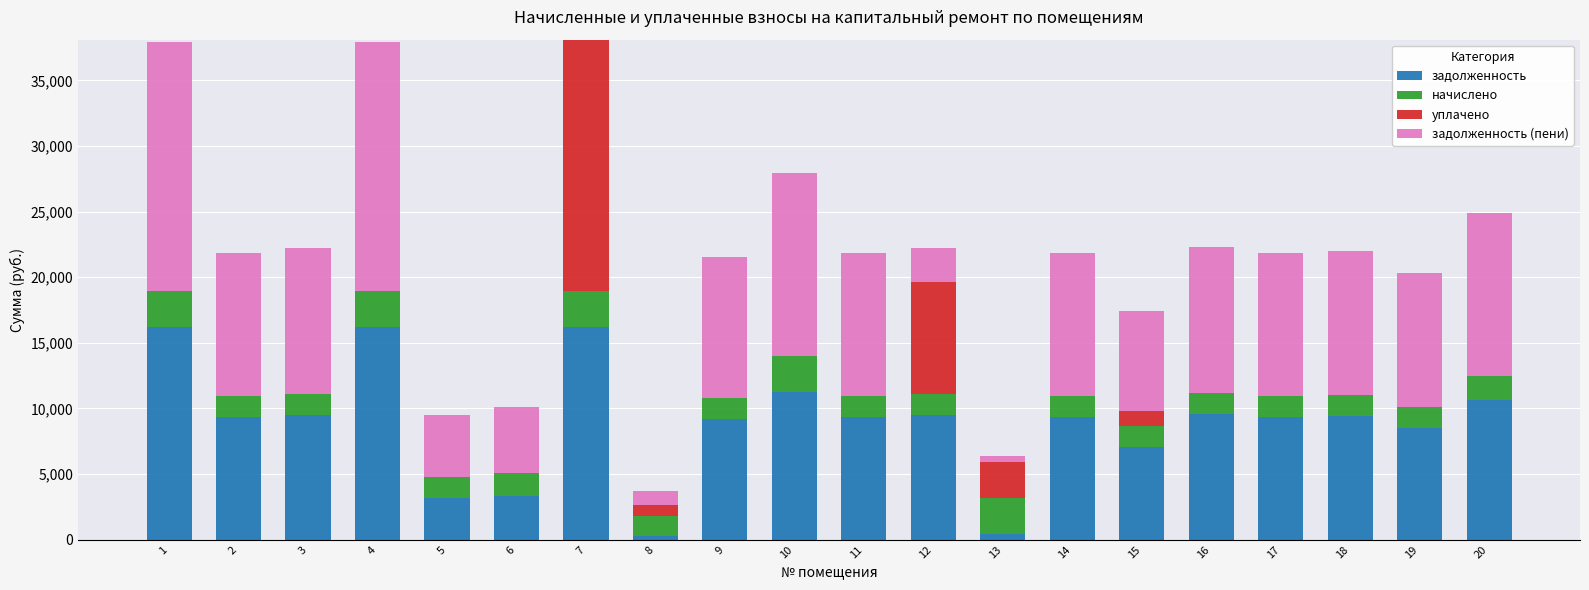

The value of задолженность at 6 is 1060.5. True or false?

False